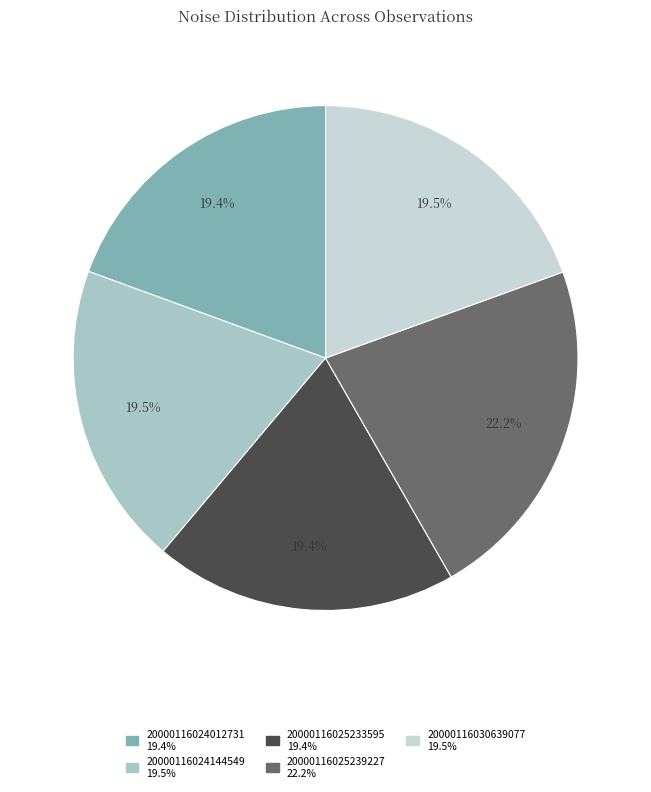

What is the largest slice in the pie chart?

20000116025239227